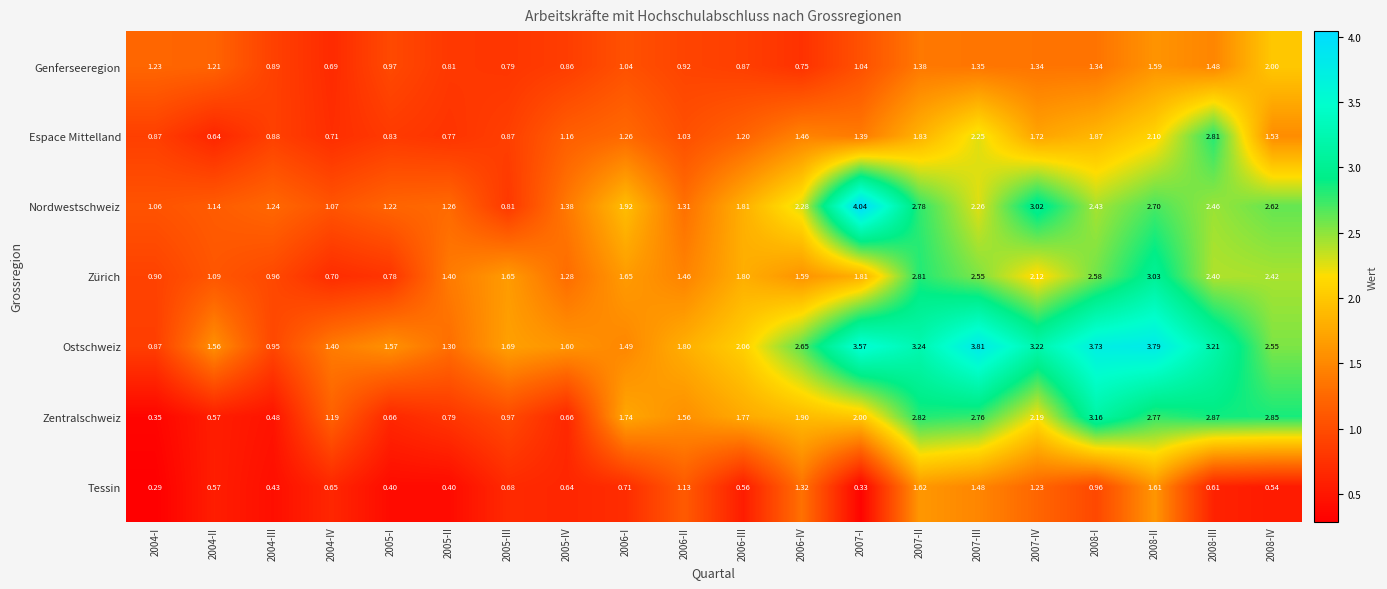

Which series has the widest spread of values?

Nordwestschweiz